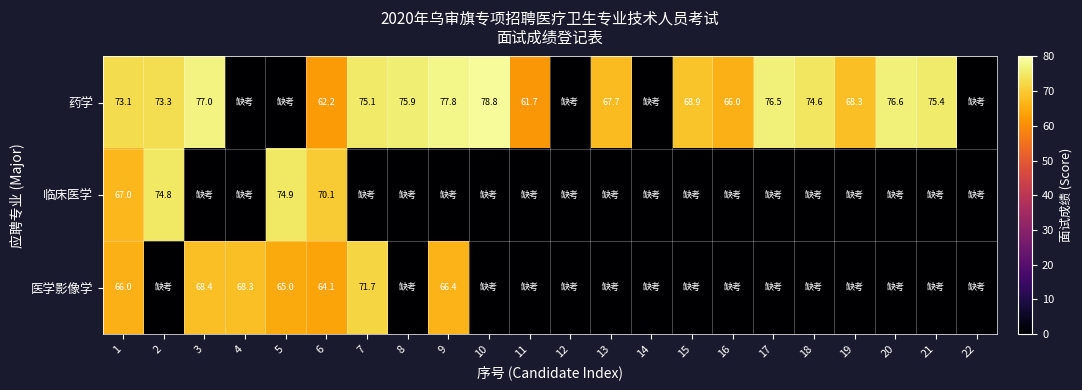

What is the difference between the 药学 values at 6 and 7?

12.9